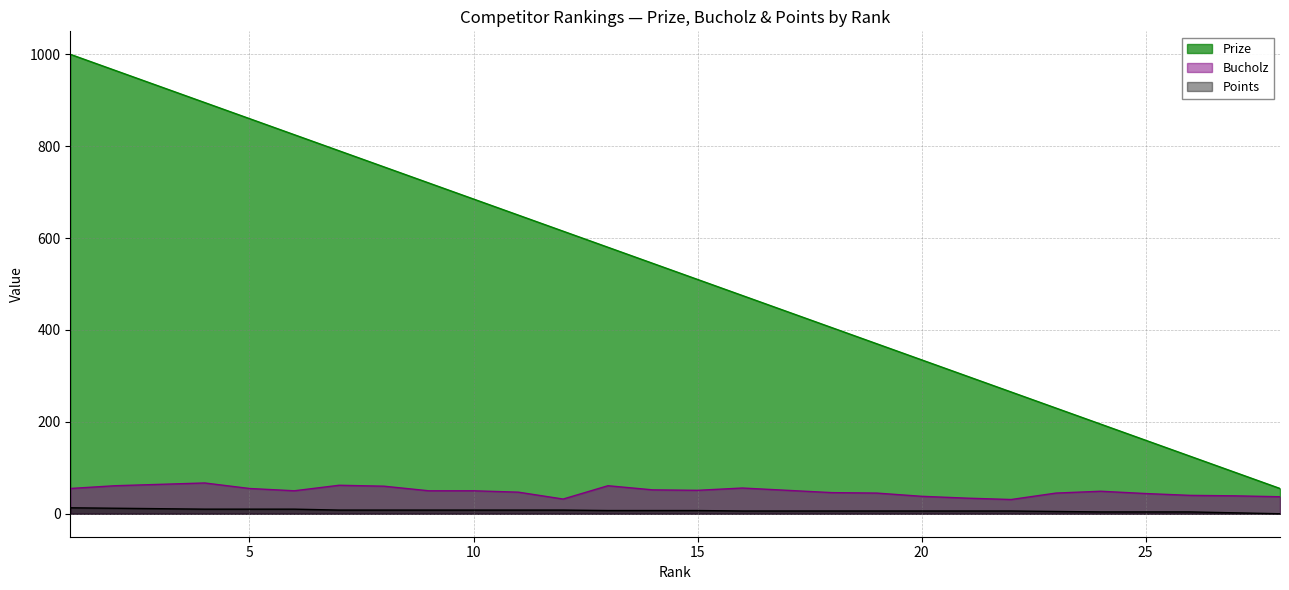

At which category does the chart reach its peak across all series?

1